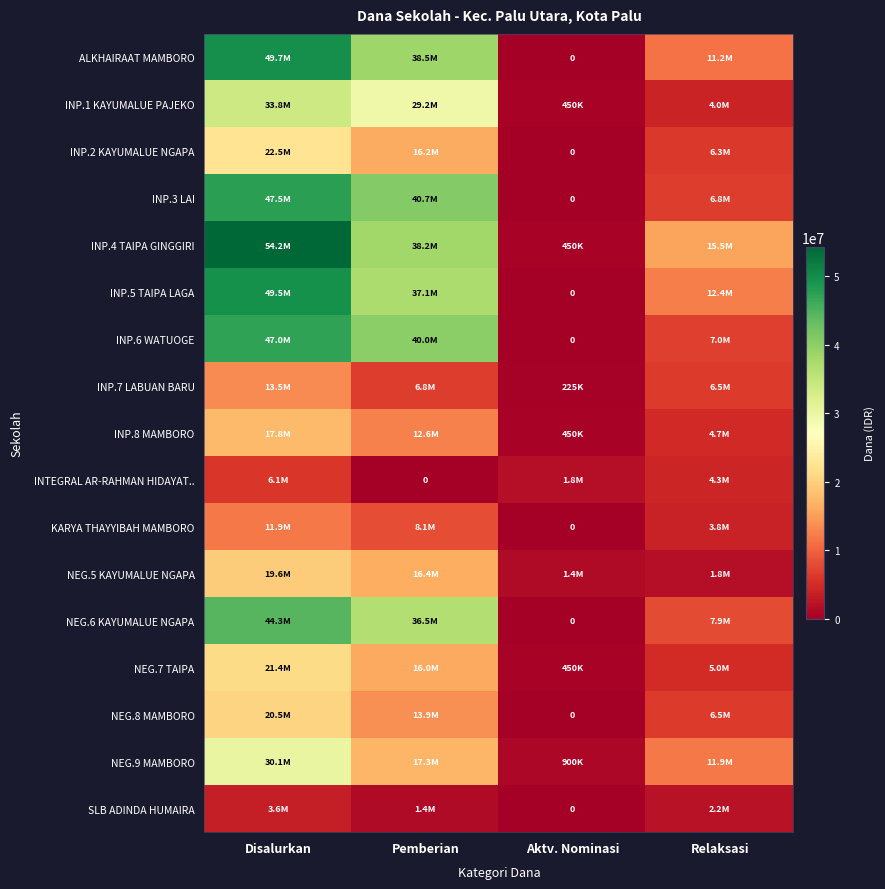

At which category does the chart reach its minimum across all series?

Aktv. Nominasi